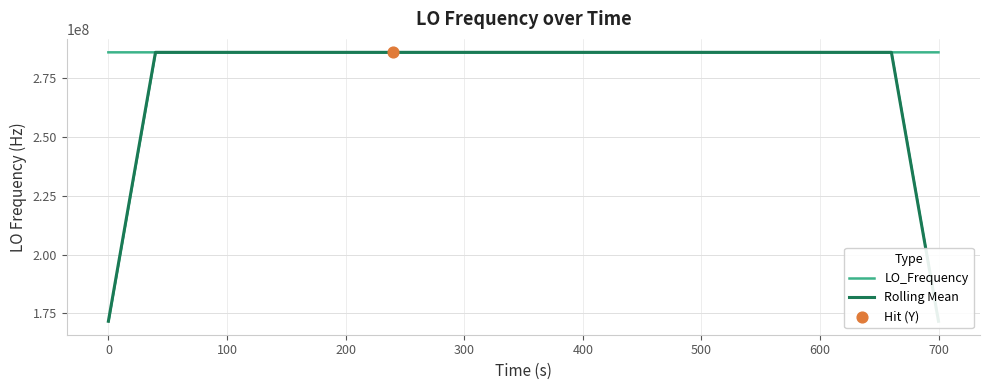

Which series contains the lowest Y value?

Rolling Mean